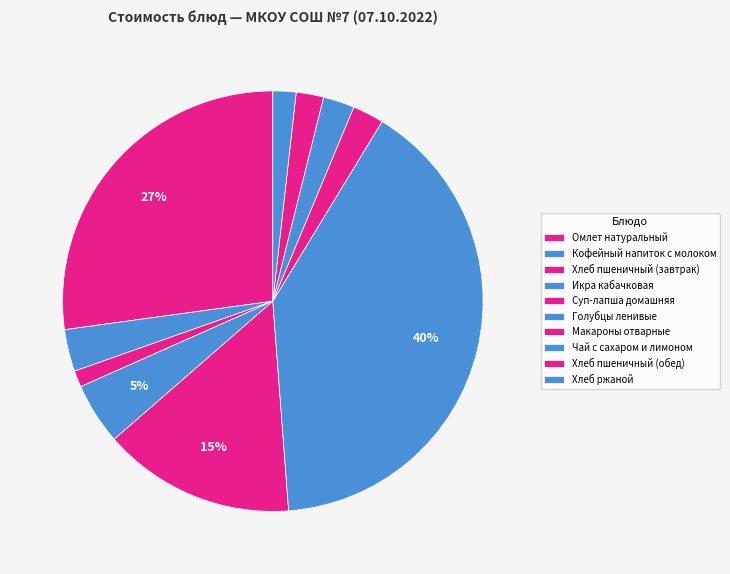

The Омлет натуральный slice represents 27% of the pie. True or false?

True